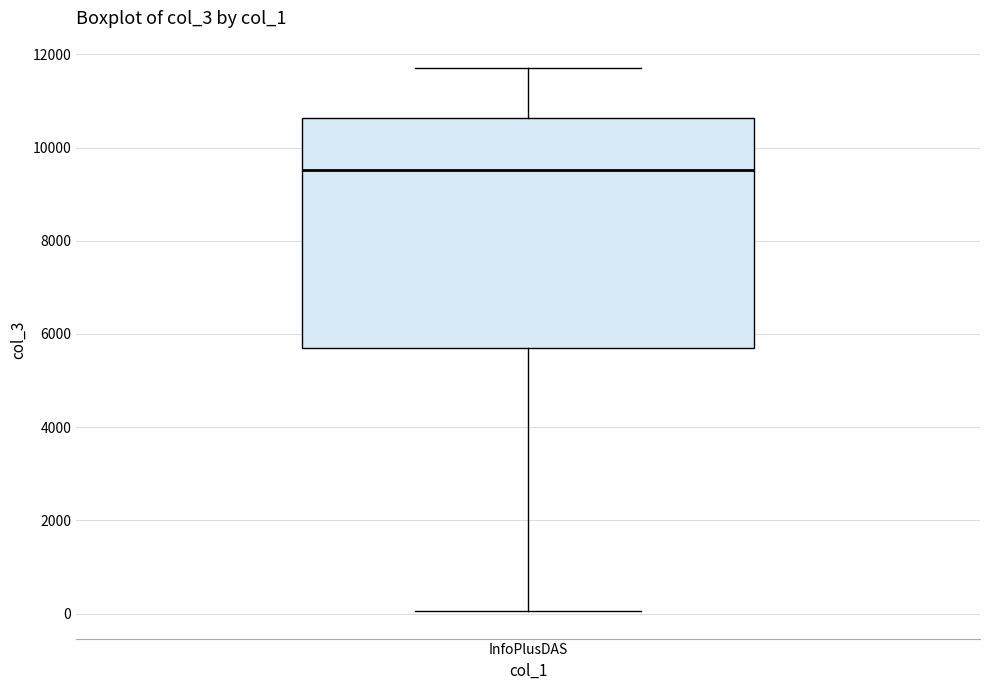

Transcribe this box plot: give where the median line is, the range the box spans, and where the two whiskers end, as read against the y-axis. The values are not printed on the chart, so give them approximately, as read against the axis.

median 9600, box 5600 to 10600, whiskers 0 to 11800